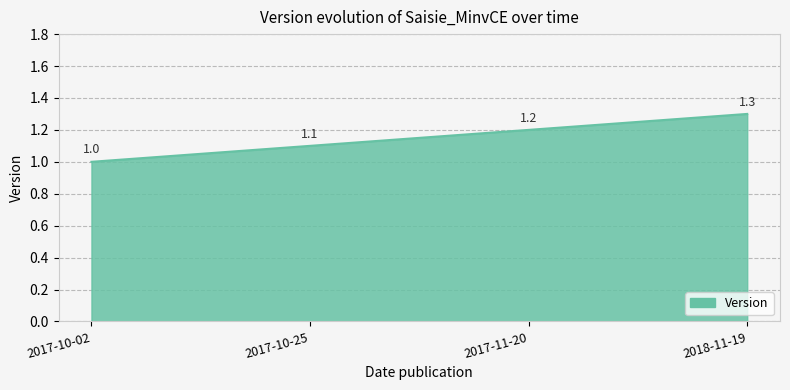

What position from the left is 2017-10-25?

2